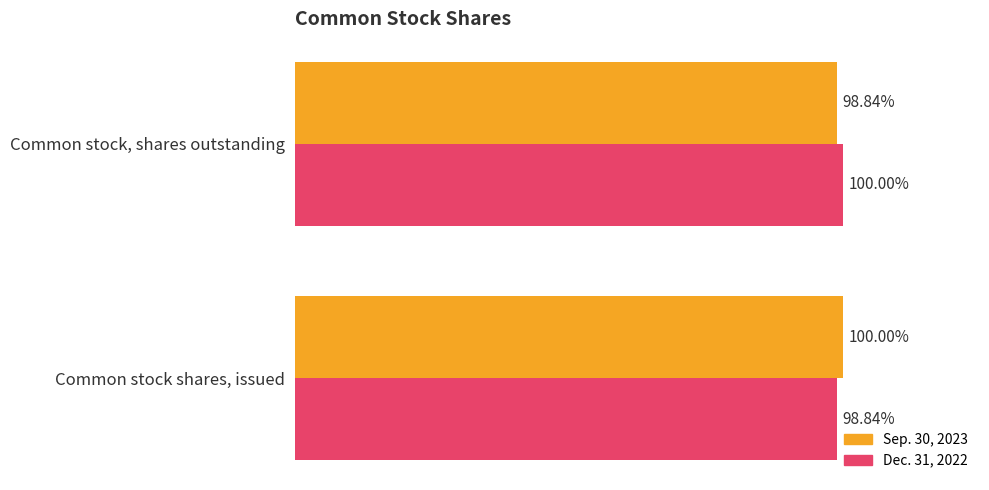

What are all the series names shown in the legend?

Sep. 30, 2023, Dec. 31, 2022